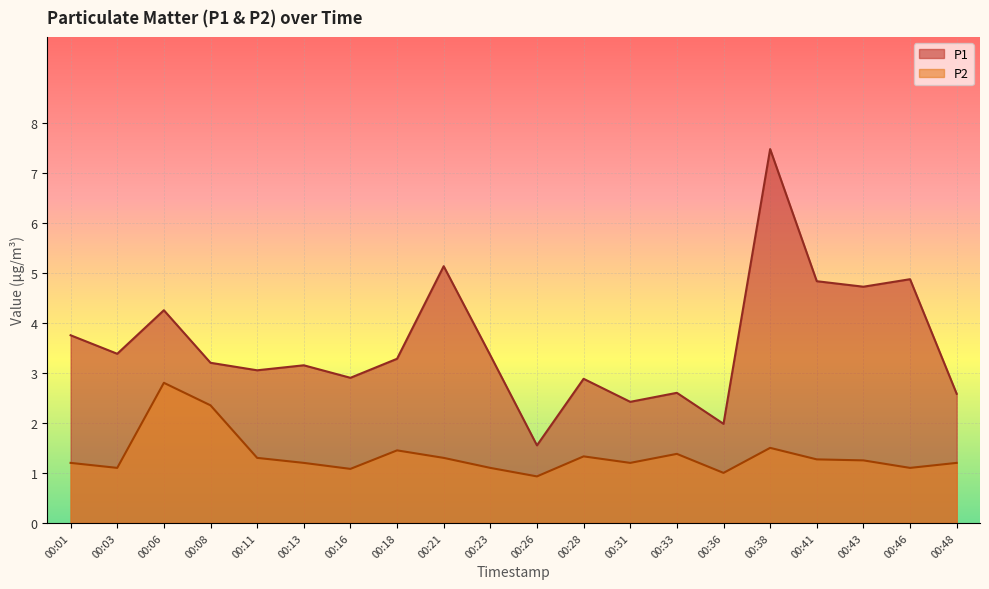

How many lines are shown in the chart?

2